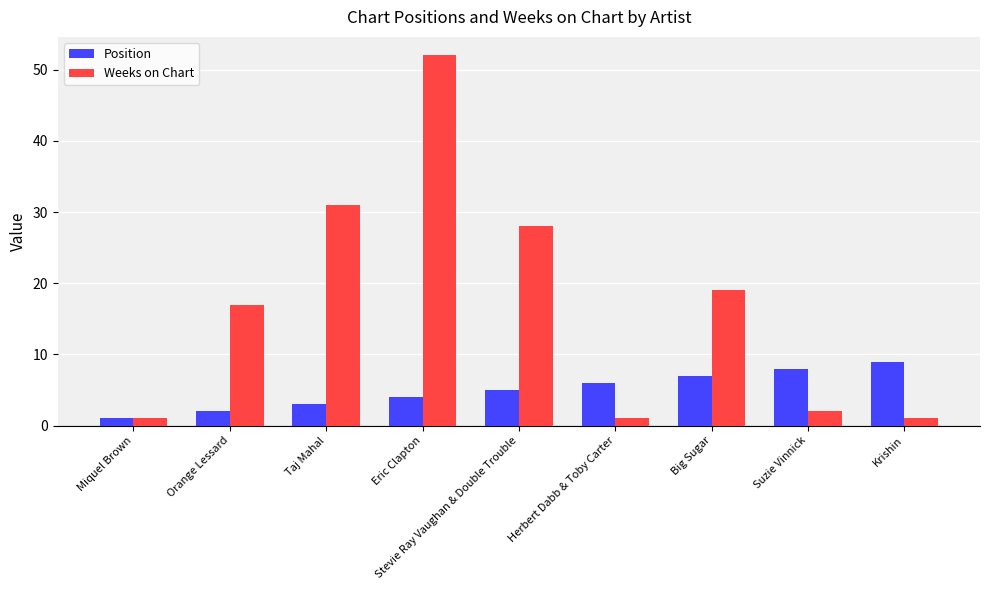

Reading left to right, extract all data points from this chart.

Position: 1	2	3	4	5	6	7	8	9
Weeks on Chart: 1	17	31	52	28	1	19	2	1